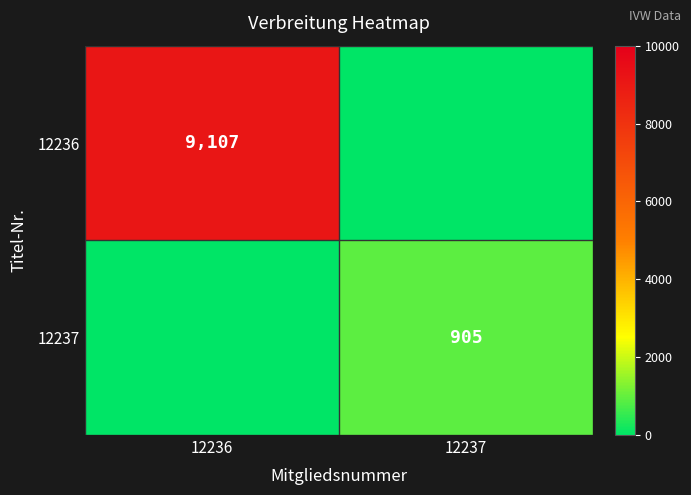

True or false: 12237 has a value of 905 at 12237.

True